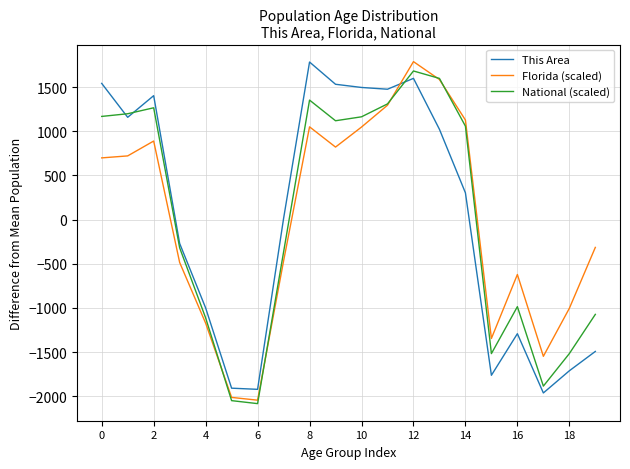

How many lines are shown in the chart?

3